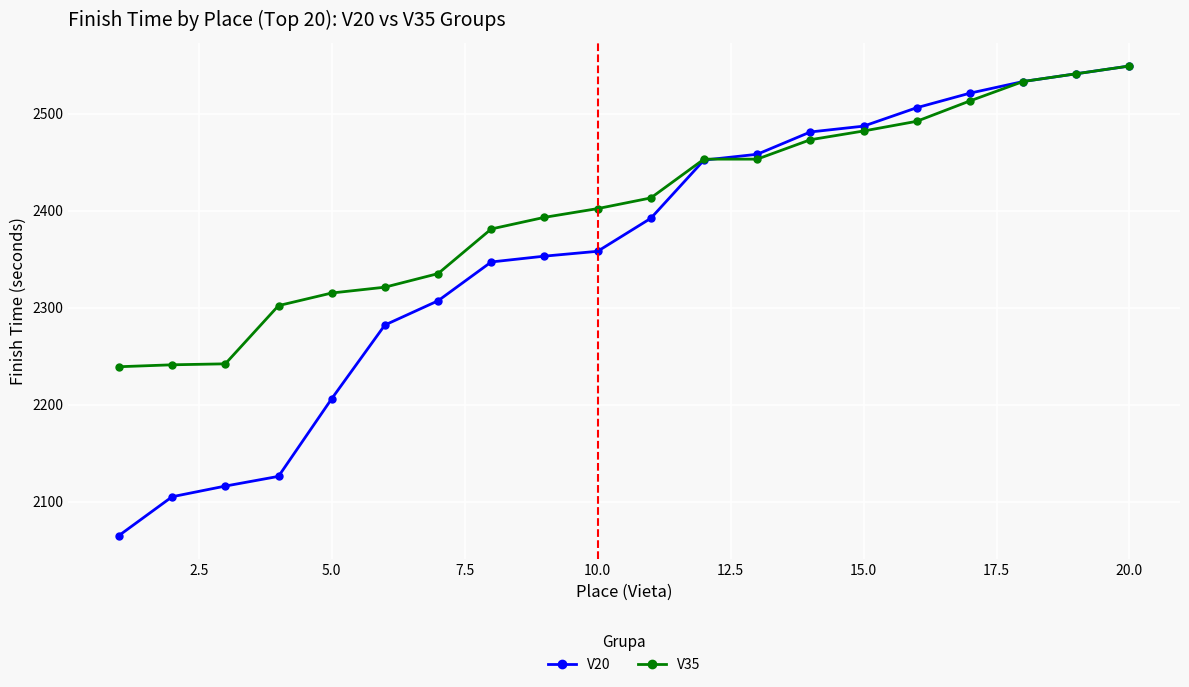

What is the maximum value for V20?

2549